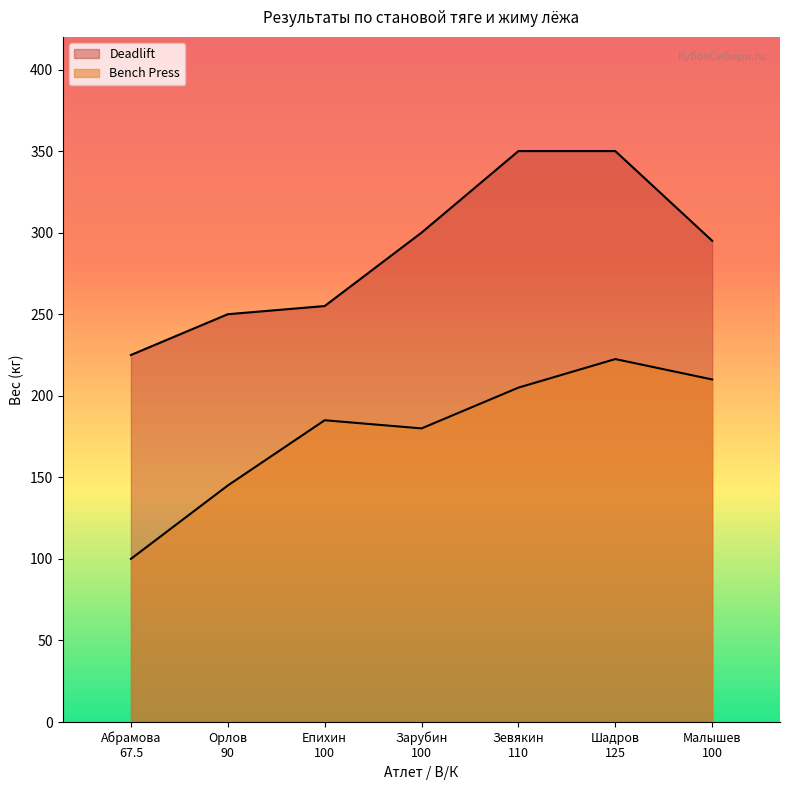

Count the number of data series in this chart.

2